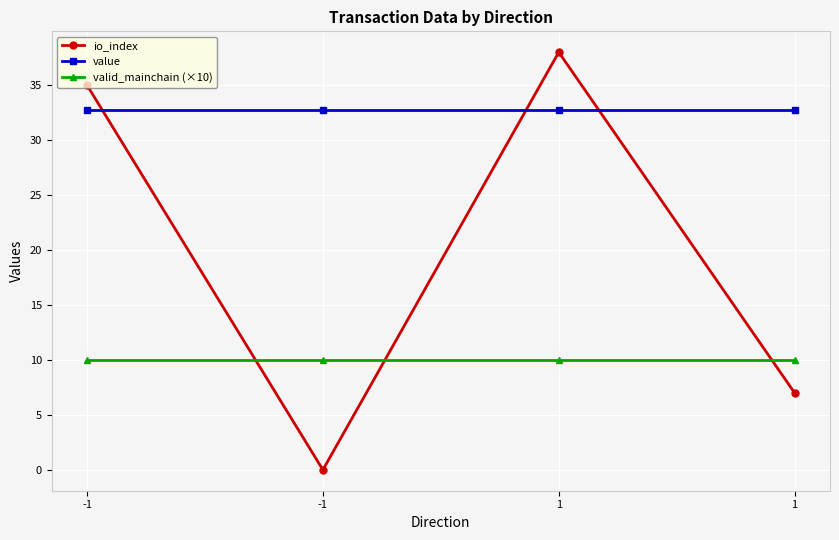

Which category has the lowest value in the value series?

-1